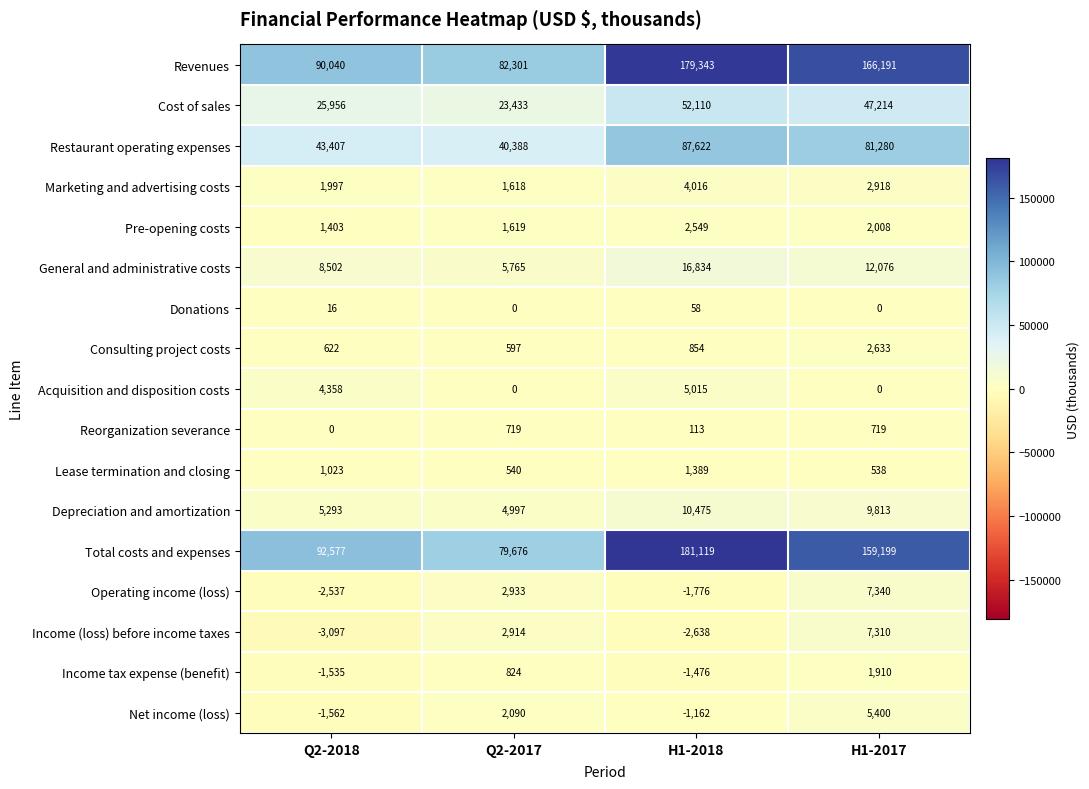

Rank the series by their maximum value, from highest to lowest.

Total costs and expenses, Revenues, Restaurant operating expenses, Cost of sales, General and administrative costs, Depreciation and amortization, Operating income (loss), Income (loss) before income taxes, Net income (loss), Acquisition and disposition costs, Marketing and advertising costs, Consulting project costs, Pre-opening costs, Income tax expense (benefit), Lease termination and closing, Reorganization severance, Donations